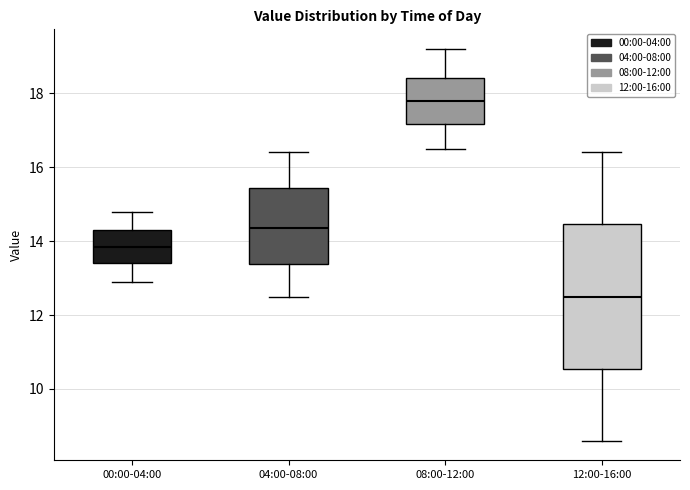

Which box has the highest median line?

08:00-12:00